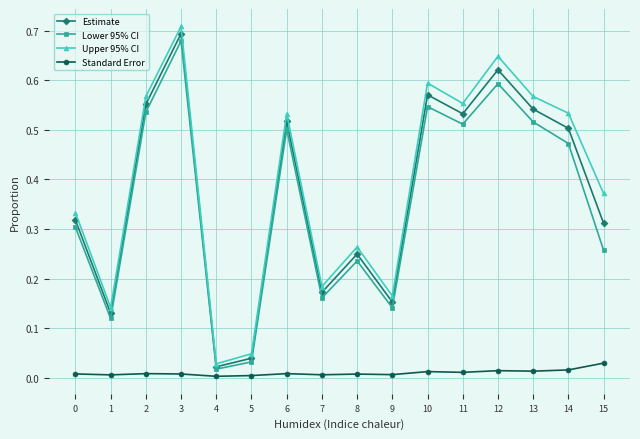

How many distinct data groups are displayed?

4